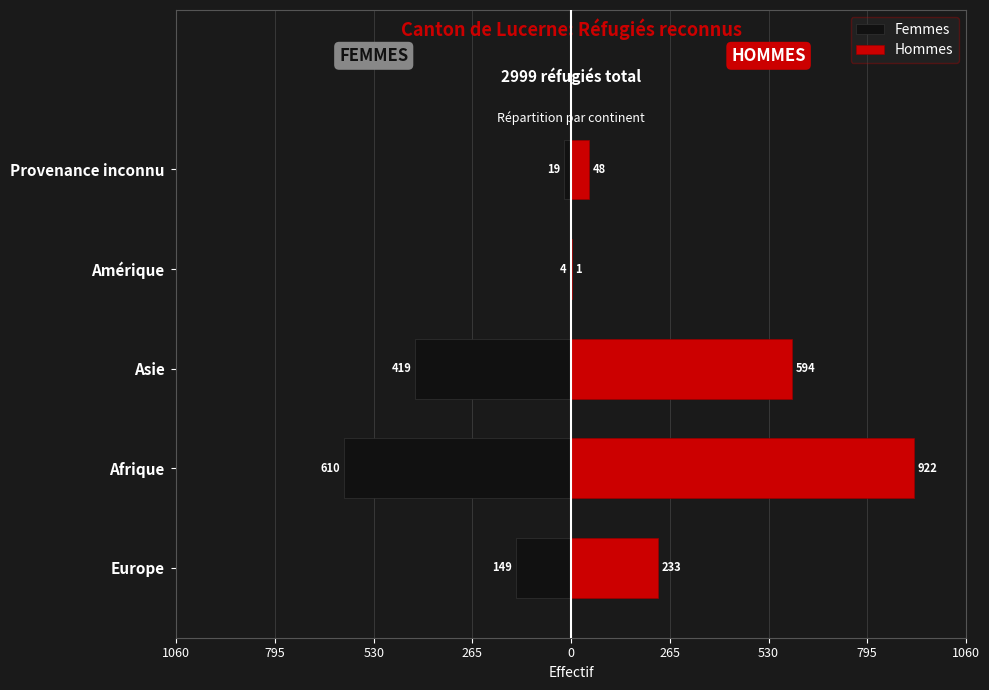

Rank the series by their maximum value, from lowest to highest.

Femmes, Hommes